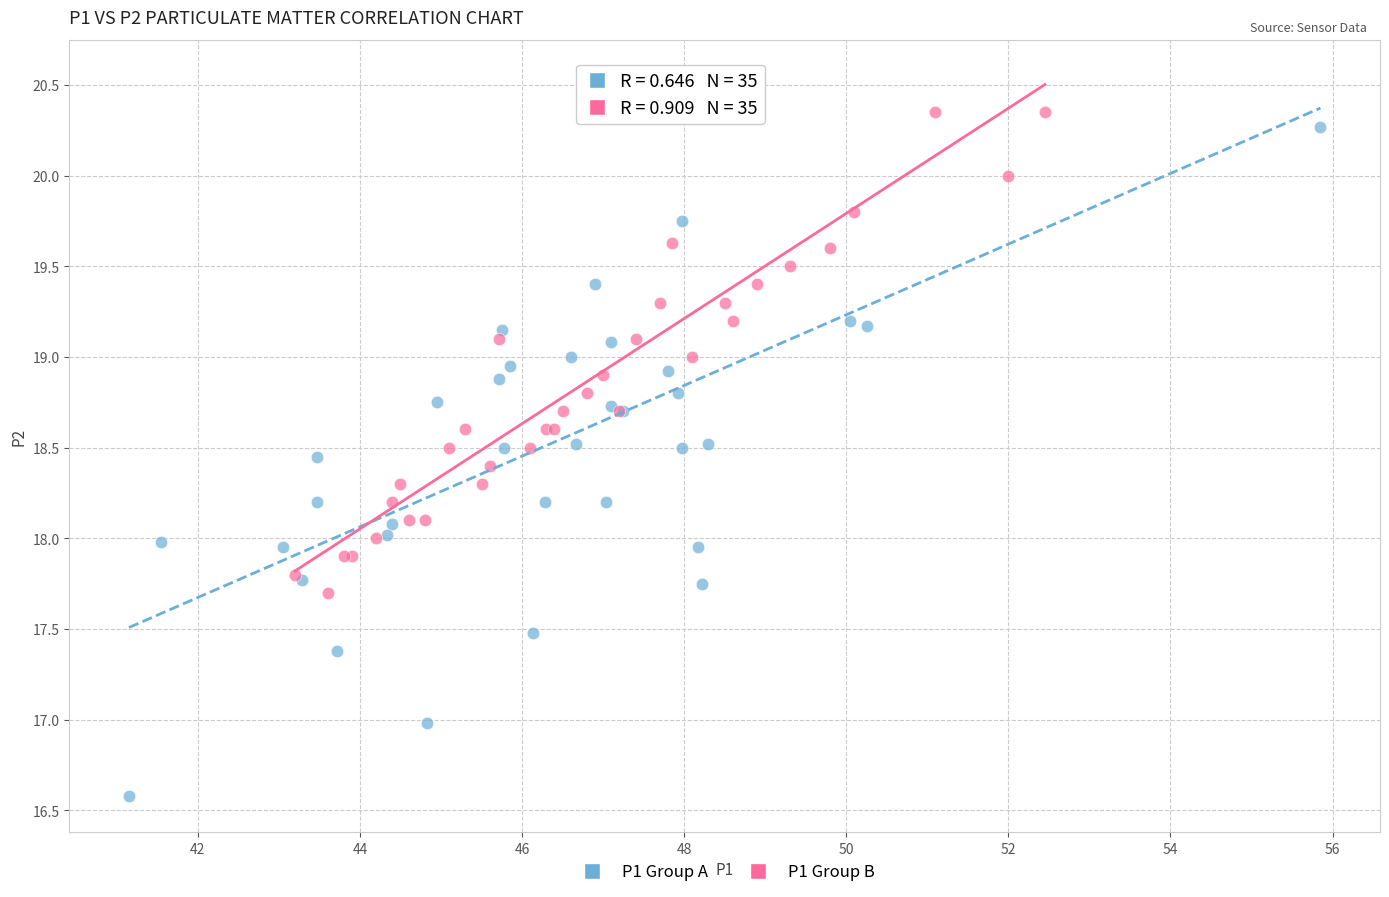

Which series has the largest Y range (max minus min)?

P1 Group A